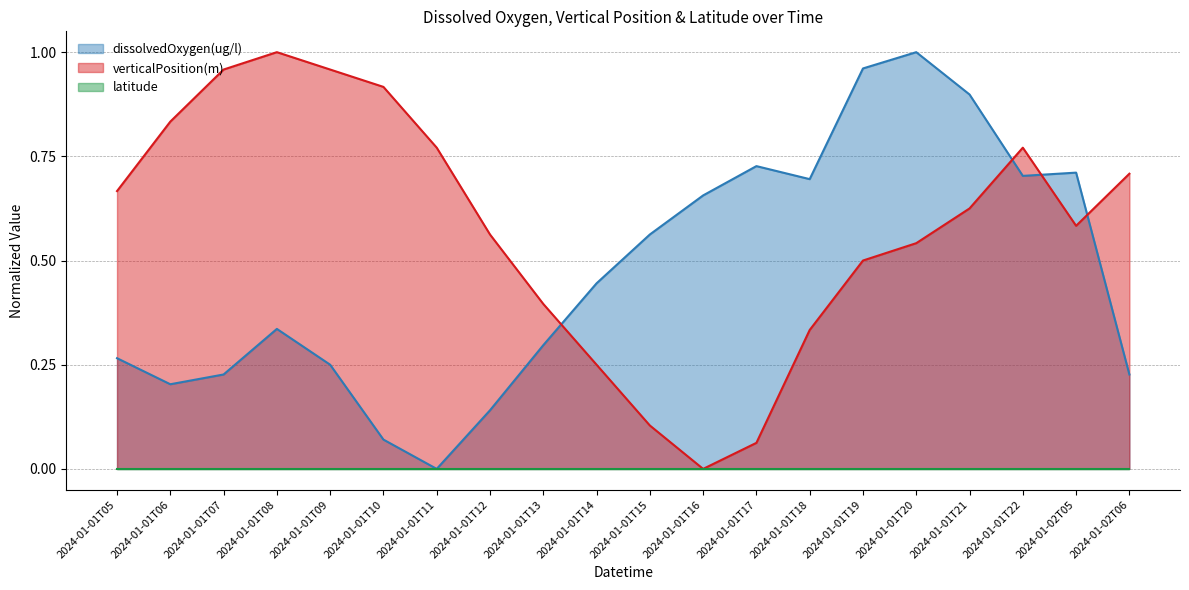

Is it true that verticalPosition(m) equals 0.5 at 2024-01-01T16?

False